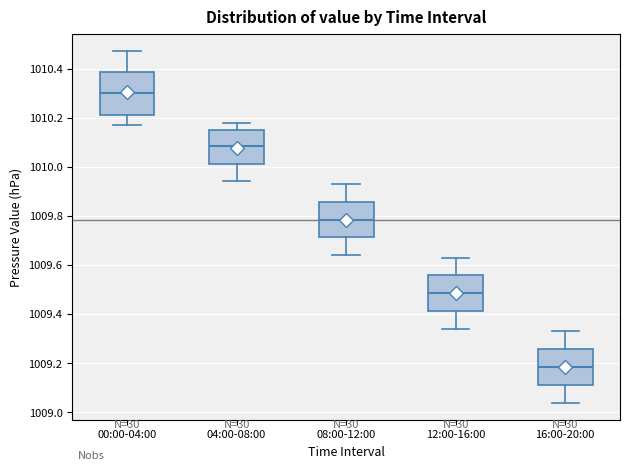

Where does the lower whisker of the box for 16:00-20:00 end on the y-axis? The values are not printed on the chart, so give them approximately, as read against the axis.

1009.04